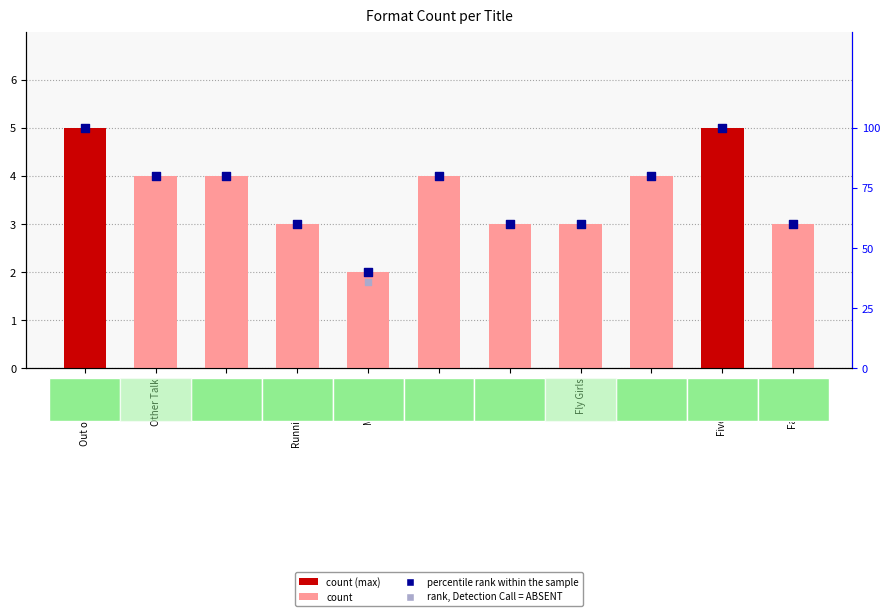

At which category is the sum across all series the highest?

Out of My He…